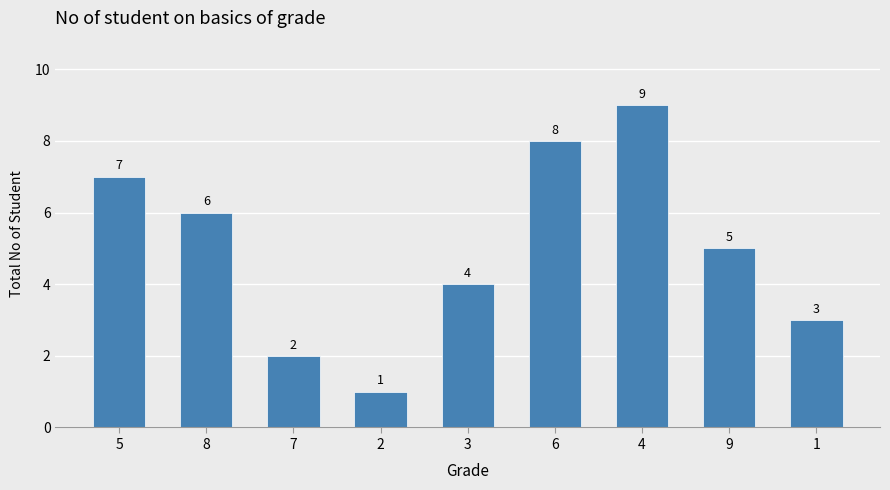

What position from the right is 8?

8